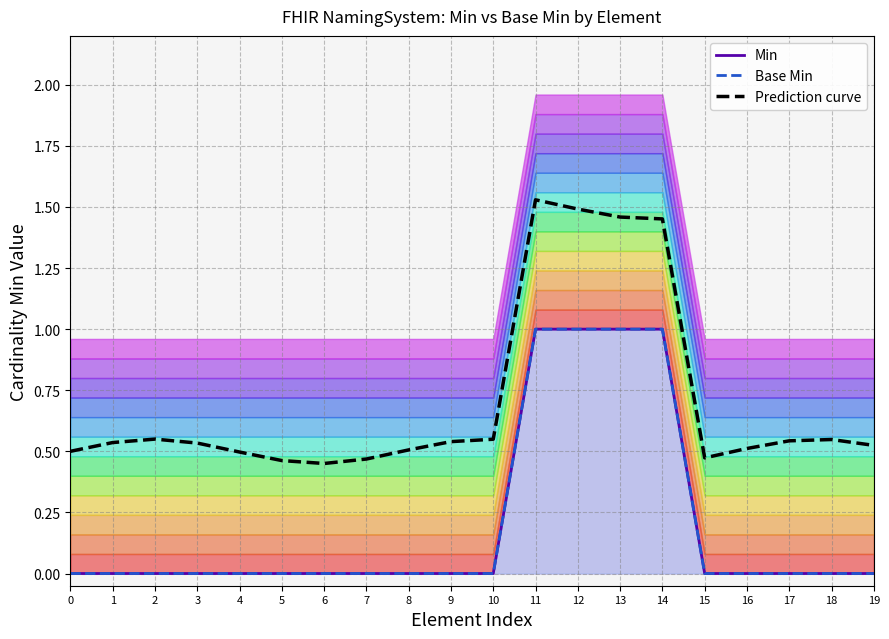

The Prediction curve series shows 1.5 at 11. True or false?

True